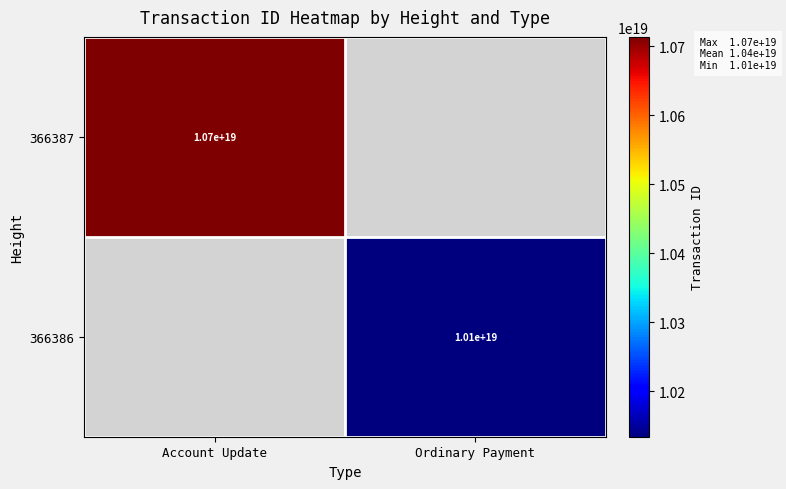

True or false: 366386 has a value of 14475432640028366848 at Ordinary Payment.

False